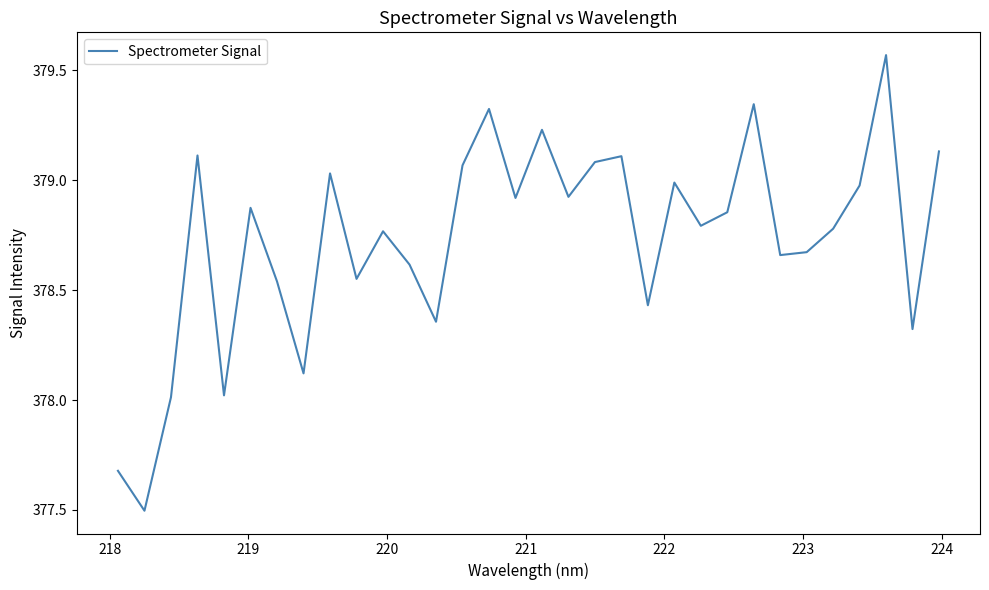

What is the difference between the maximum and minimum values?

2.1